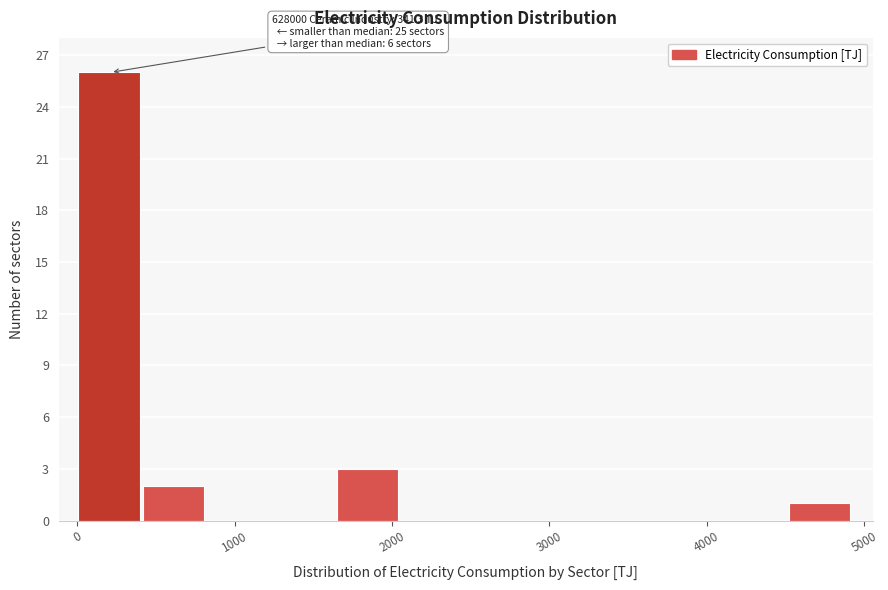

Over which range of the x-axis is the bar tallest?

0 to 400